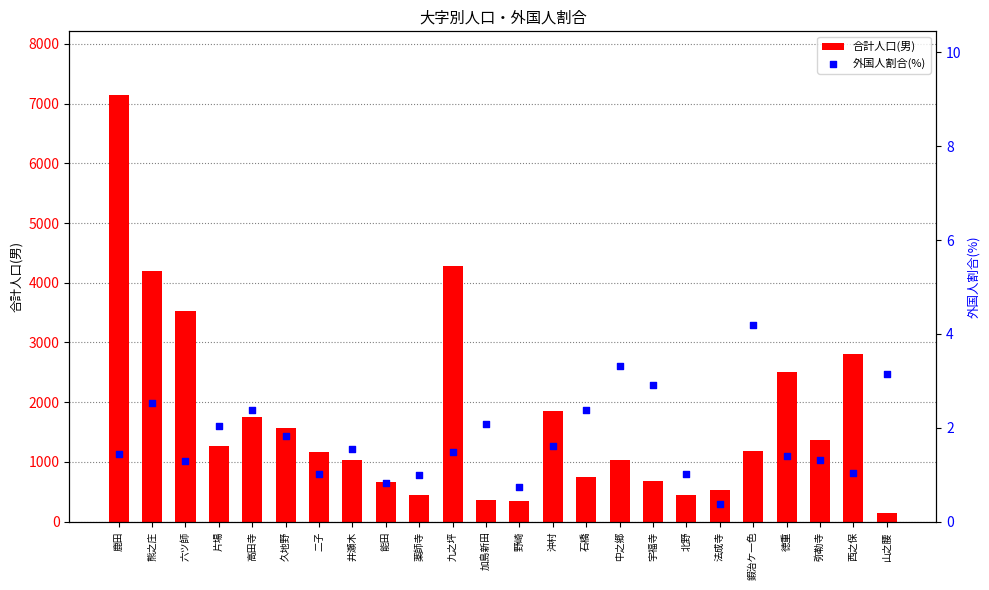

Which series has the largest total across all categories?

合計人口(男)